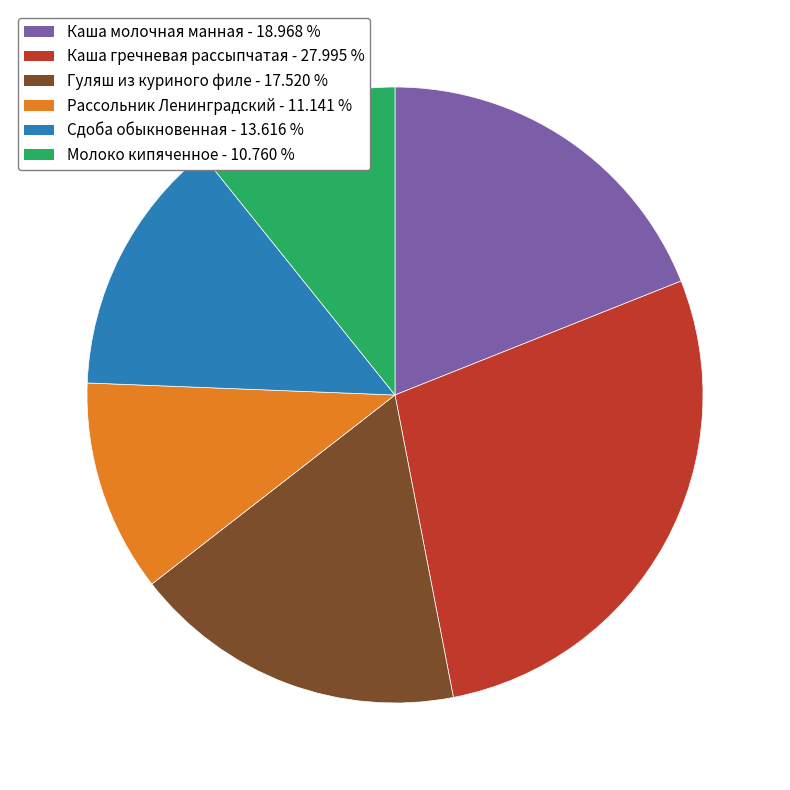

What is the ratio of the value at Рассольник Ленинградский to the value at Каша гречневая рассыпчатая?

0.4